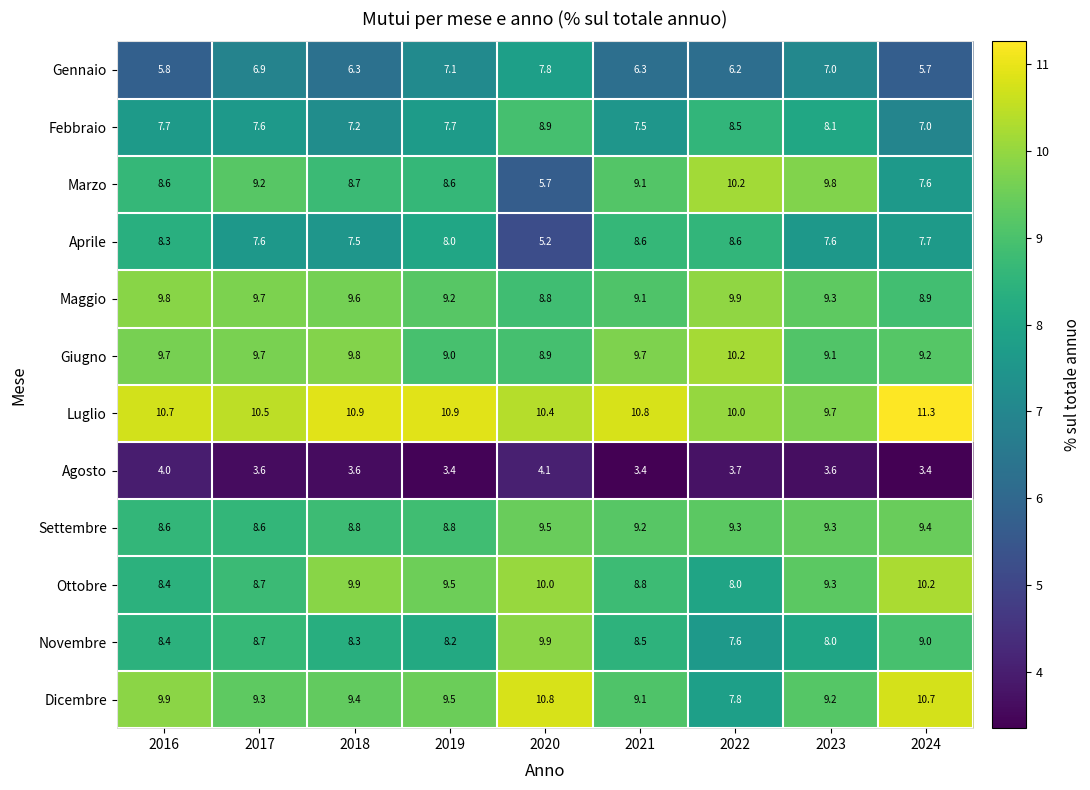

What is the sum of the Gennaio values at 2023 and 2016?

12.8